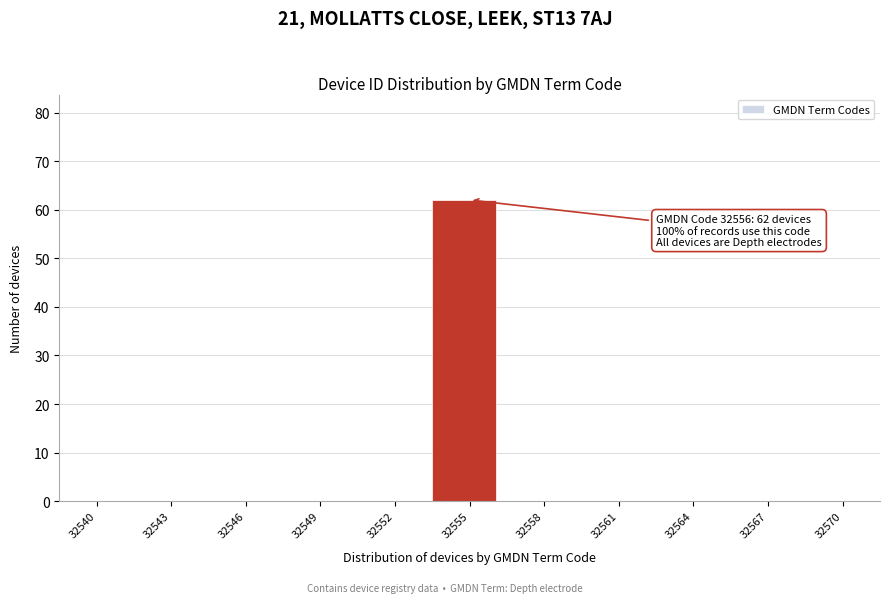

Reading right to left, list all the values displayed in this chart.

32570=0	32567=0	32564=0	32561=0	32558=0	32555=62	32552=0	32549=0	32546=0	32543=0	32540=0